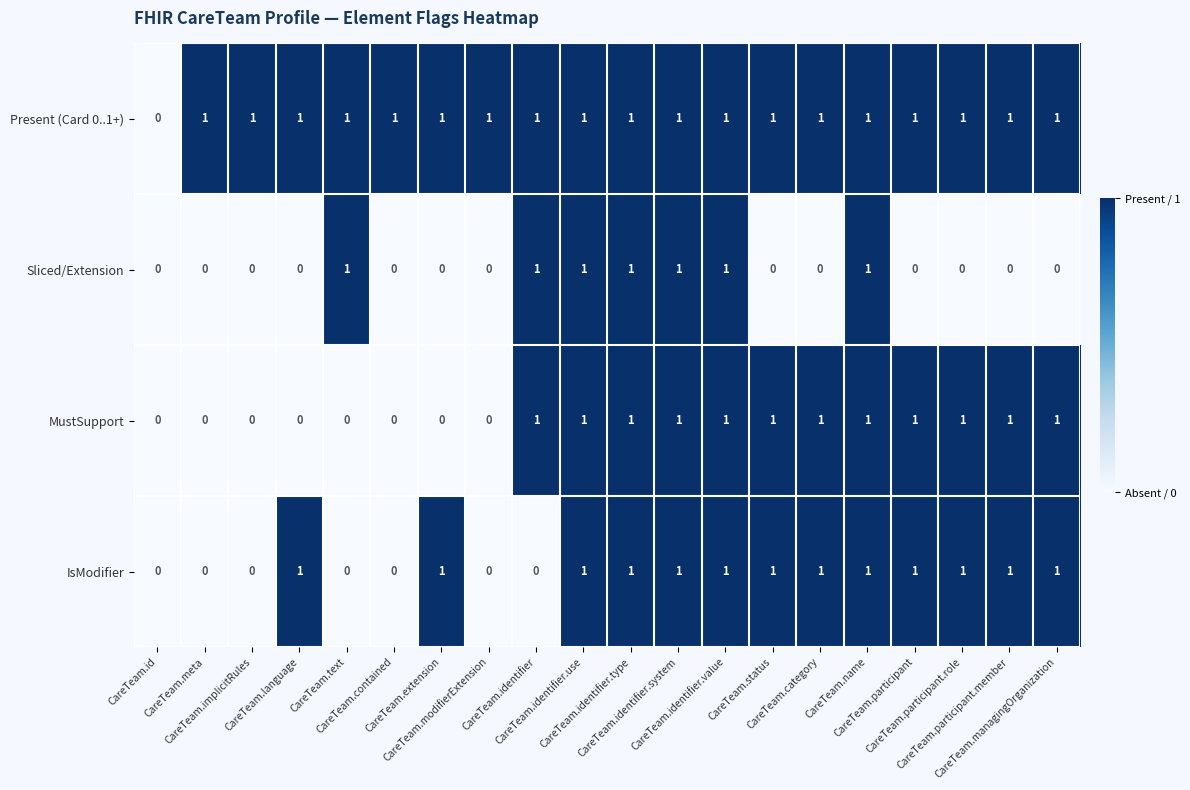

How many Sliced/Extension values are between 0 and 1?

20